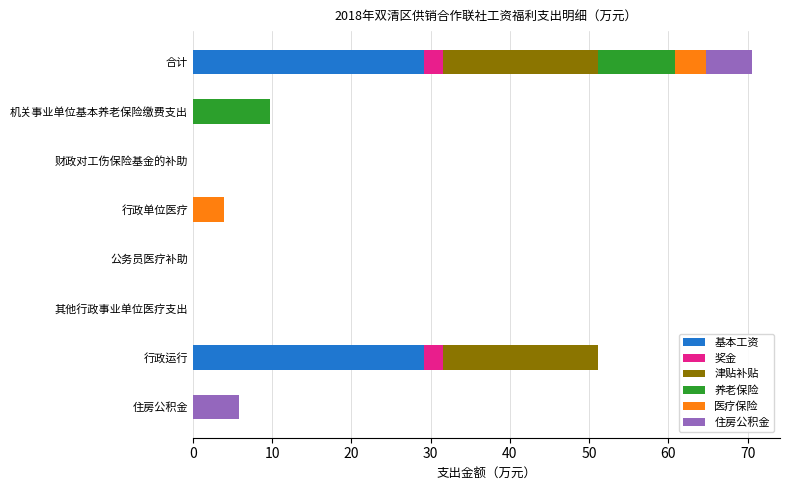

At which category is the sum across all series the highest?

合计